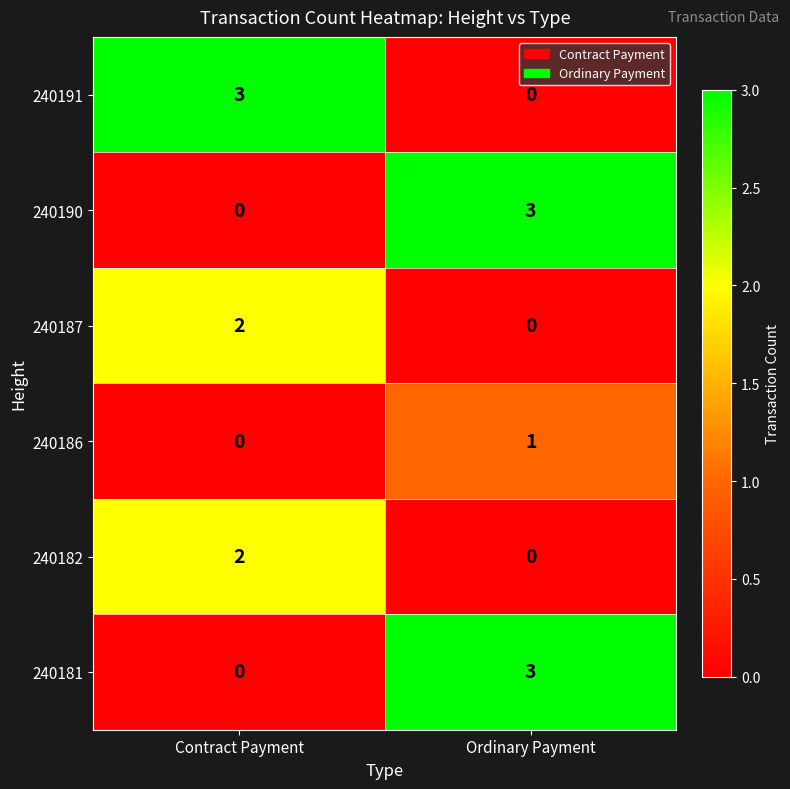

What is the sum of the 240190 values at Contract Payment and Ordinary Payment?

3